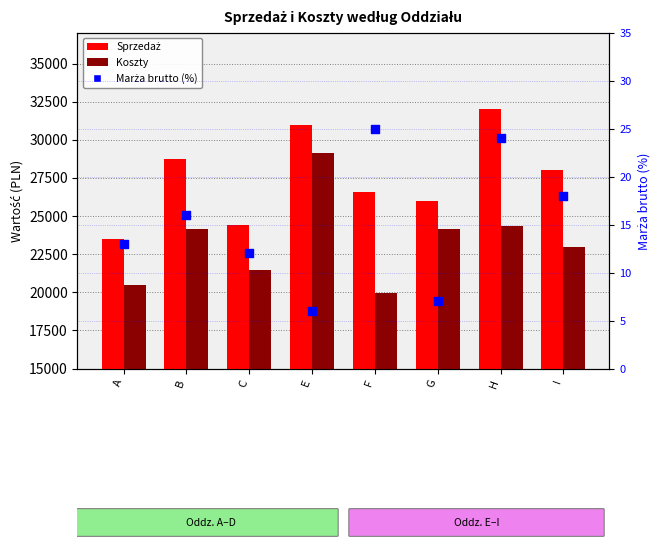

Is the value of Sprzedaż at F greater than the value of Marża brutto (%) at G?

Yes